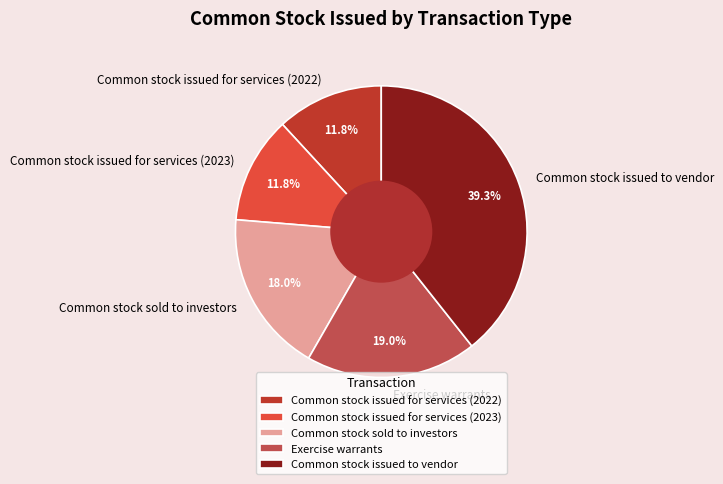

How many slices are in this pie chart?

5